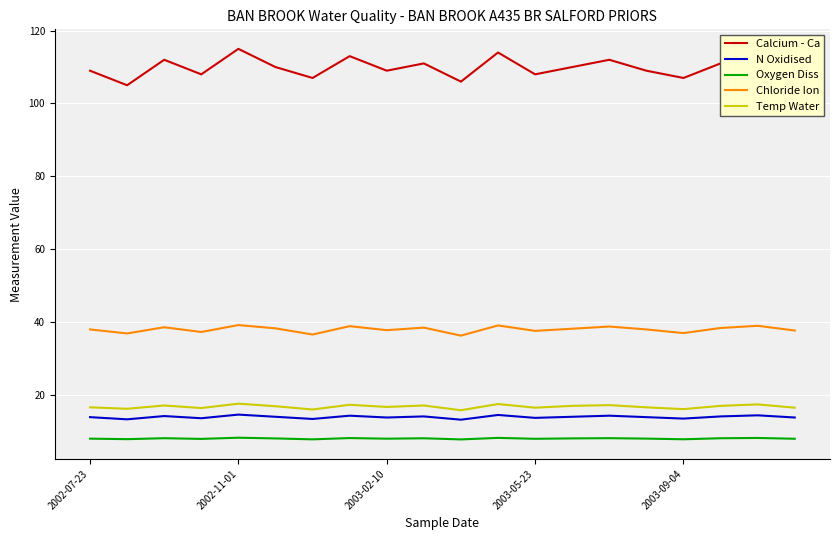

Which series has the largest total across all categories?

Calcium - Ca